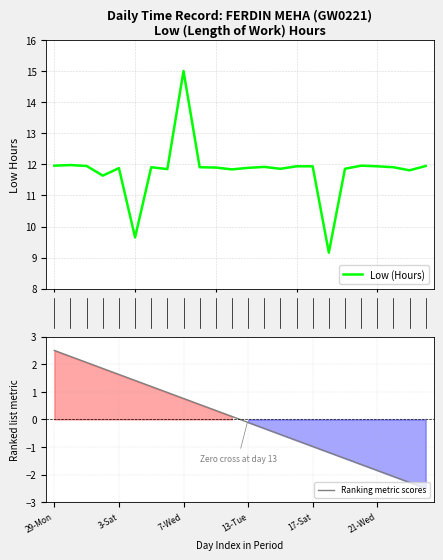

Which has a higher value, 10 or 18?

10